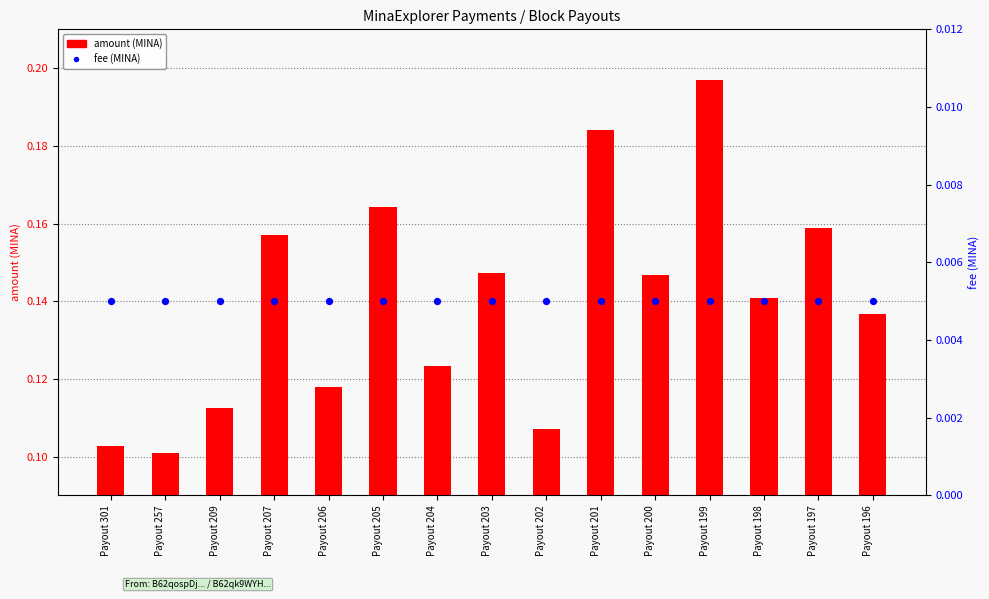

Which series contains the lowest Y value?

fee (MINA)